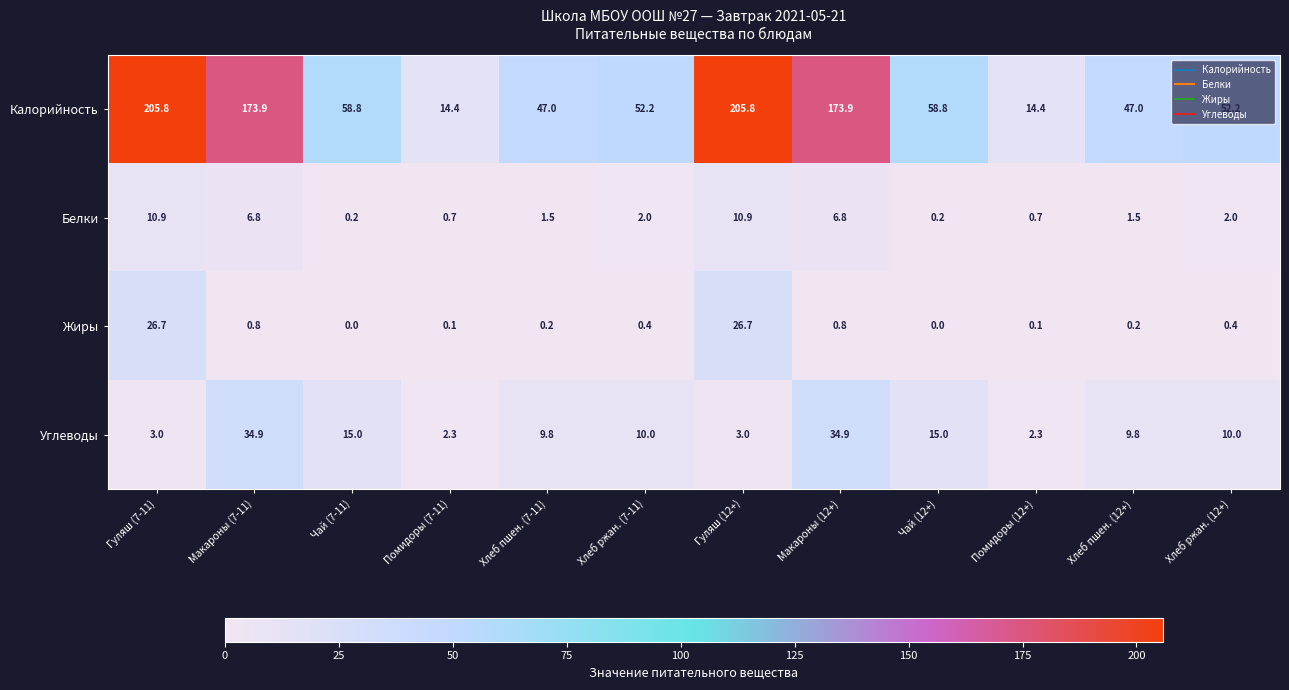

What is the sum of all Белки values?

44.2